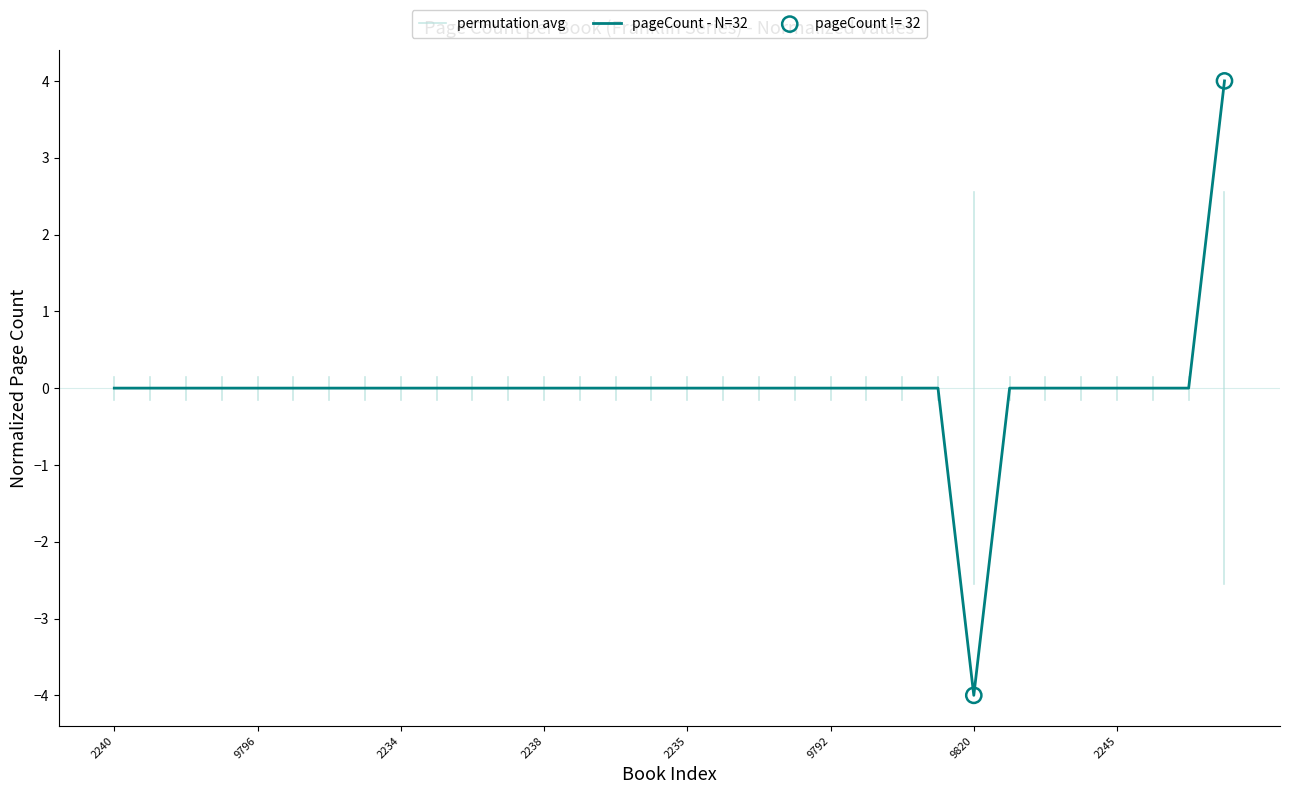

Between 2230 and 2236, which is larger?

2230